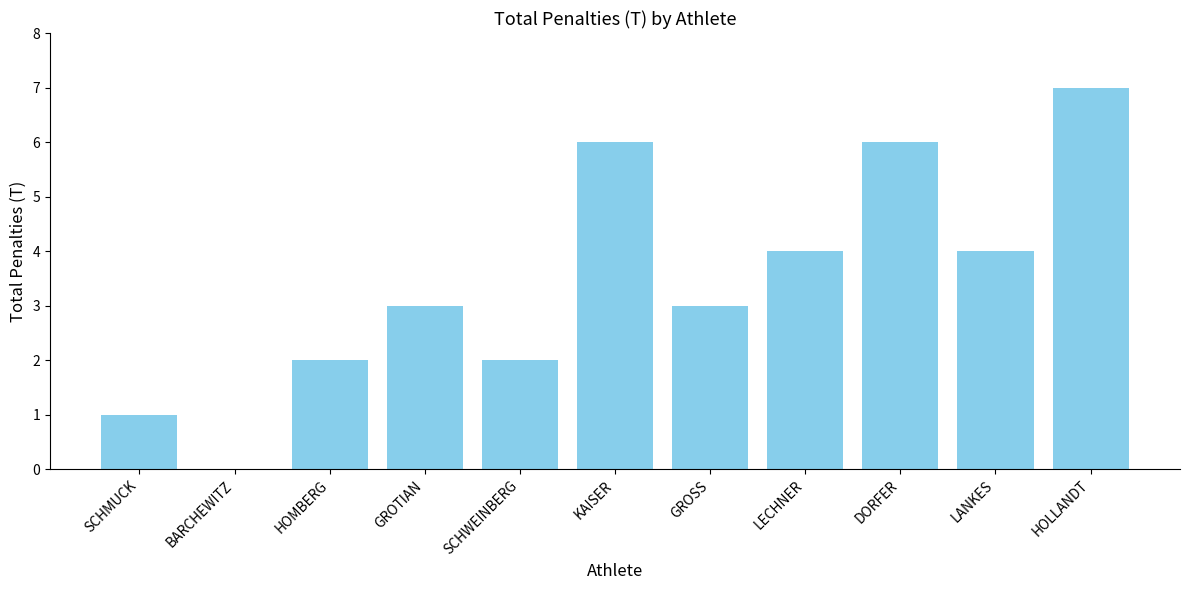

Are the bars horizontal?

No